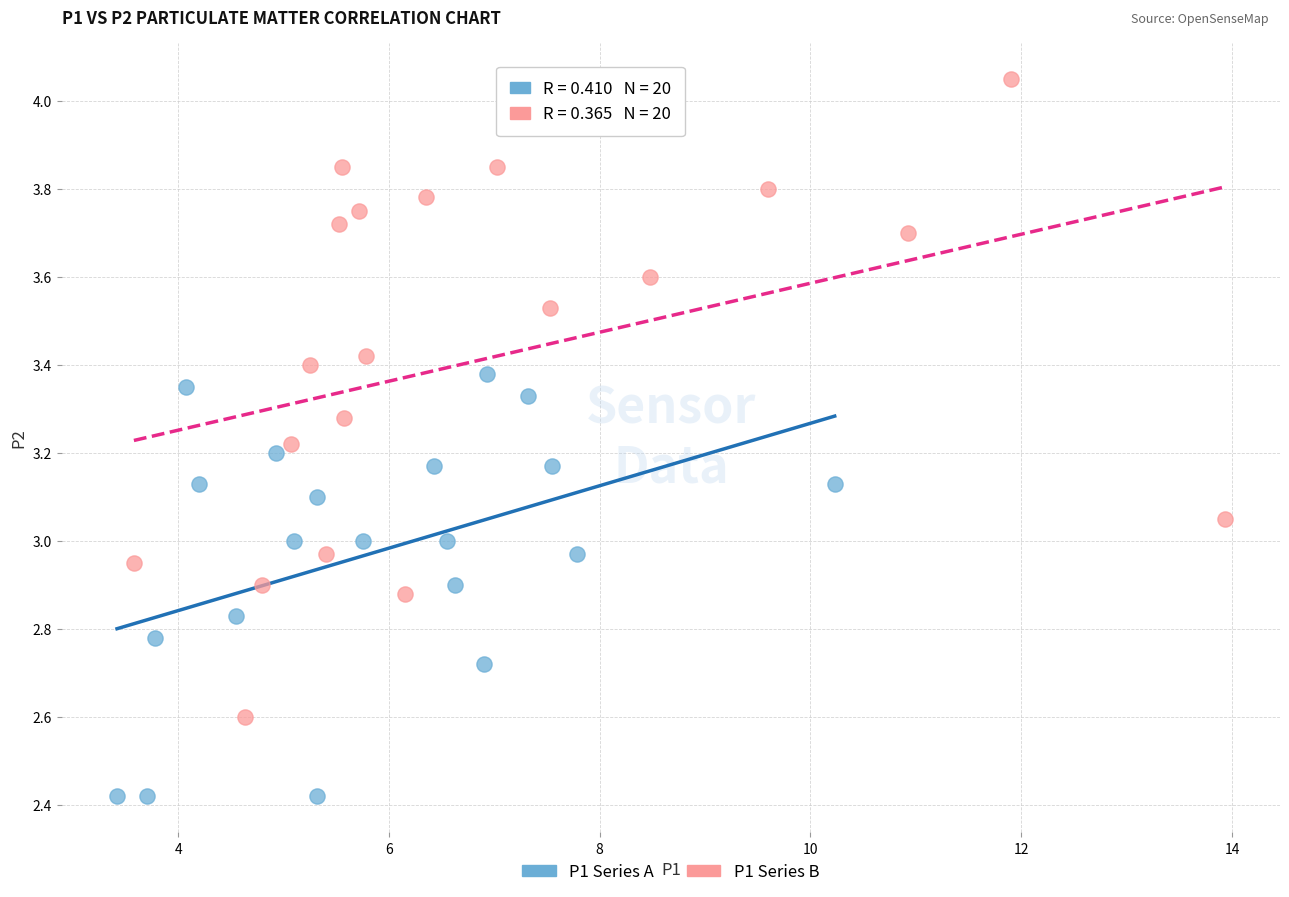

What are all the series names shown in the legend?

P1 Series A, P1 Series B